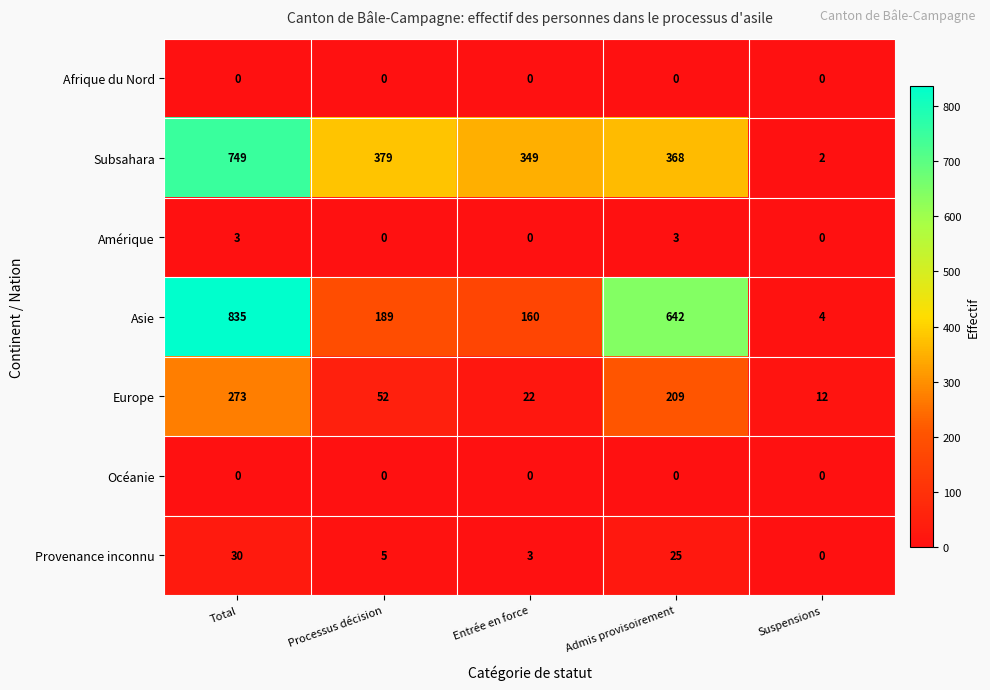

What is the sum of all Asie values?

1830